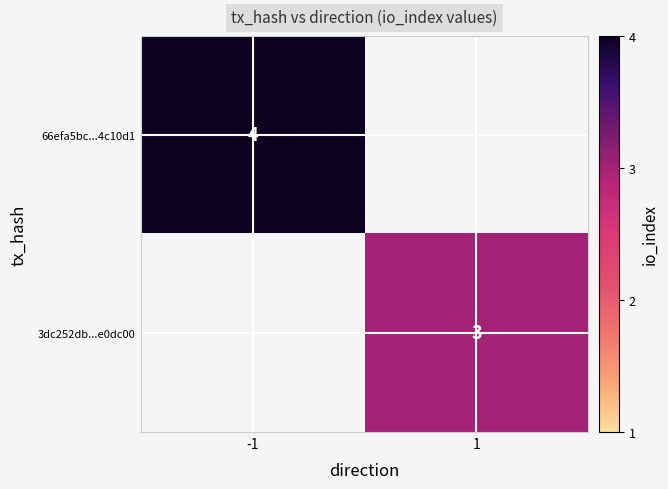

The value of 66efa5bc...4c10d1 at -1 is 3. True or false?

False